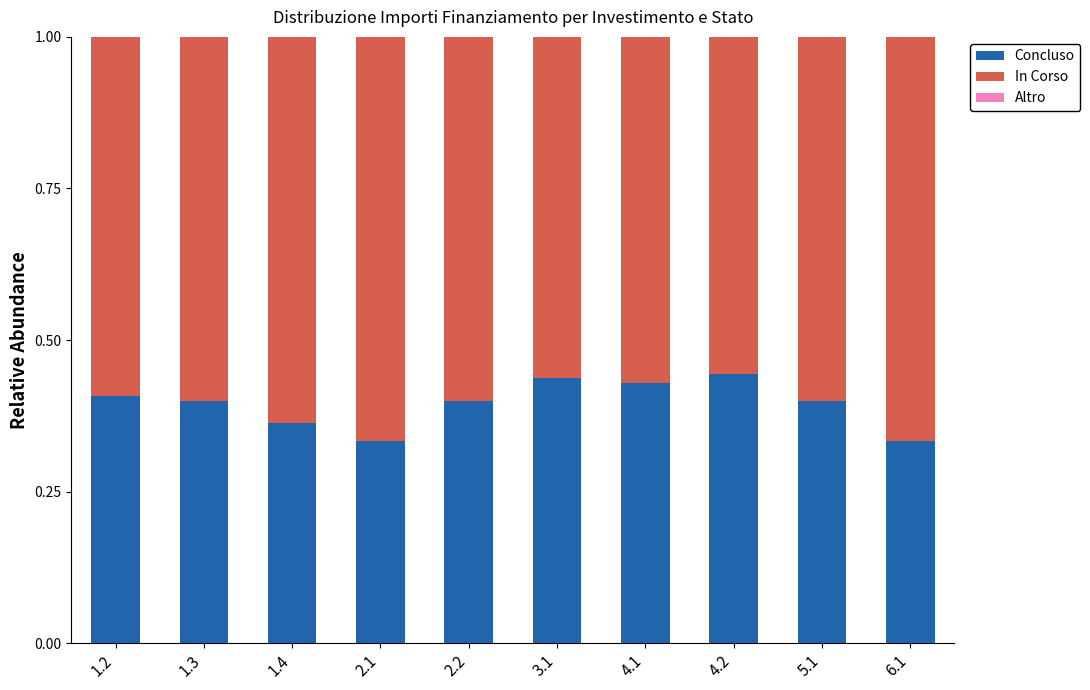

How many categories are shown in the chart?

10